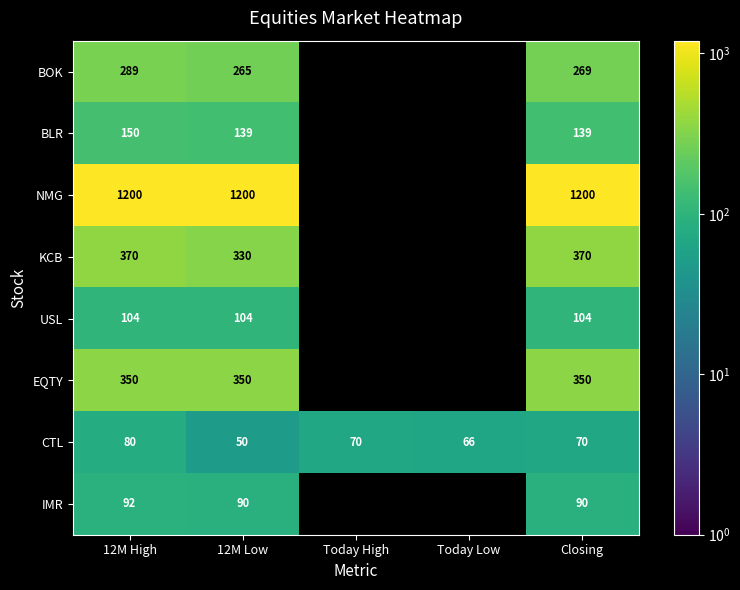

Is it true that USL equals 104 at 12M High?

True